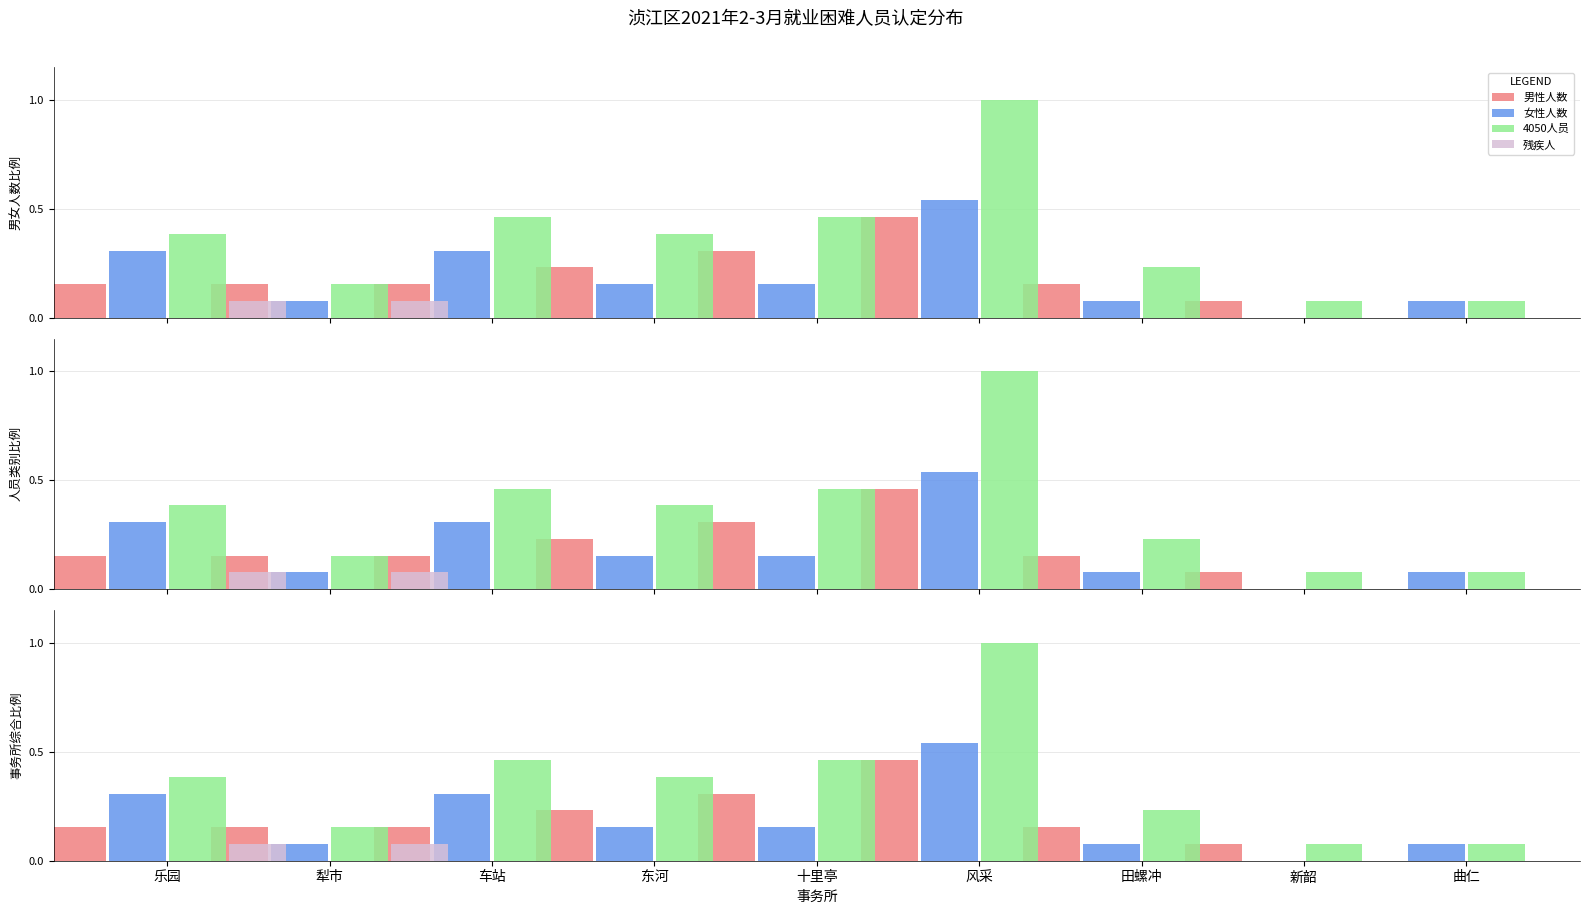

Rank the categories by 女性人数 value from highest to lowest.

风采, 乐园, 车站, 东河, 十里亭, 犁市, 田螺冲, 曲仁, 新韶